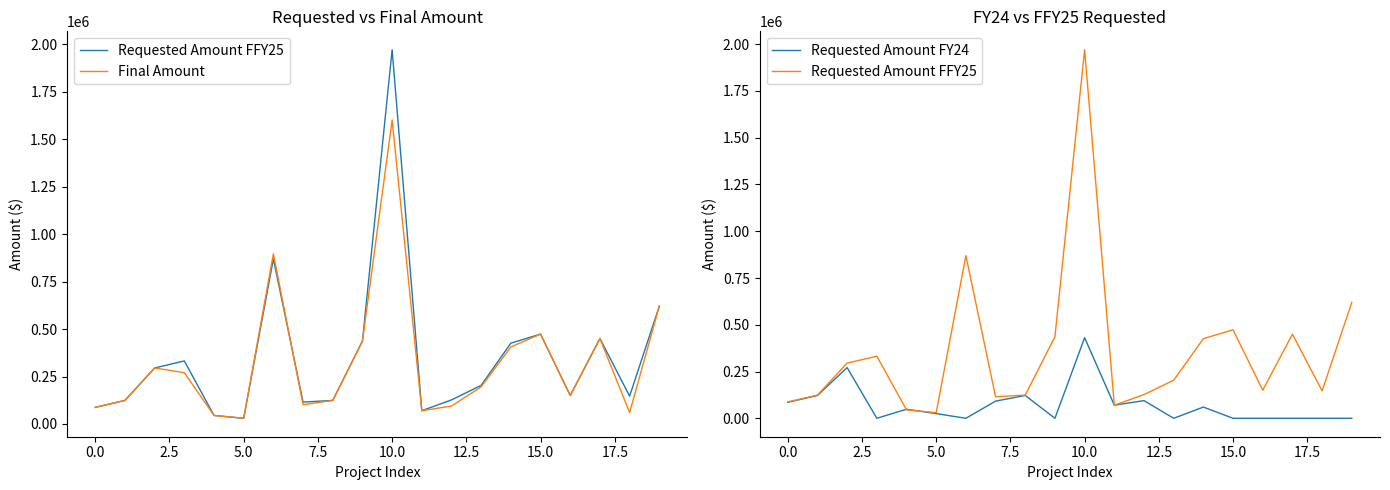

How many distinct data groups are displayed?

3